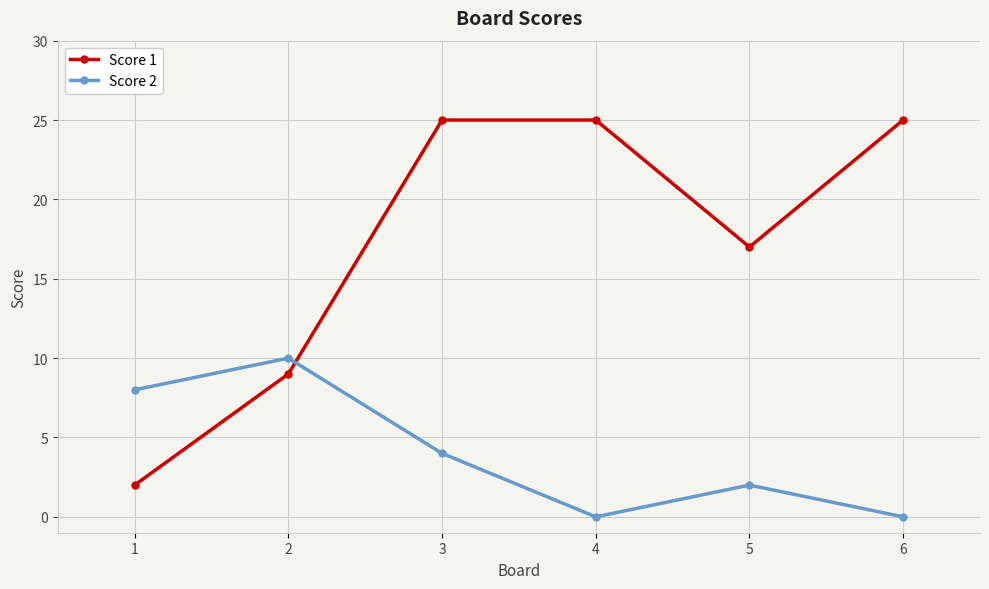

Rank the series at 2 from highest to lowest value.

Score 2, Score 1